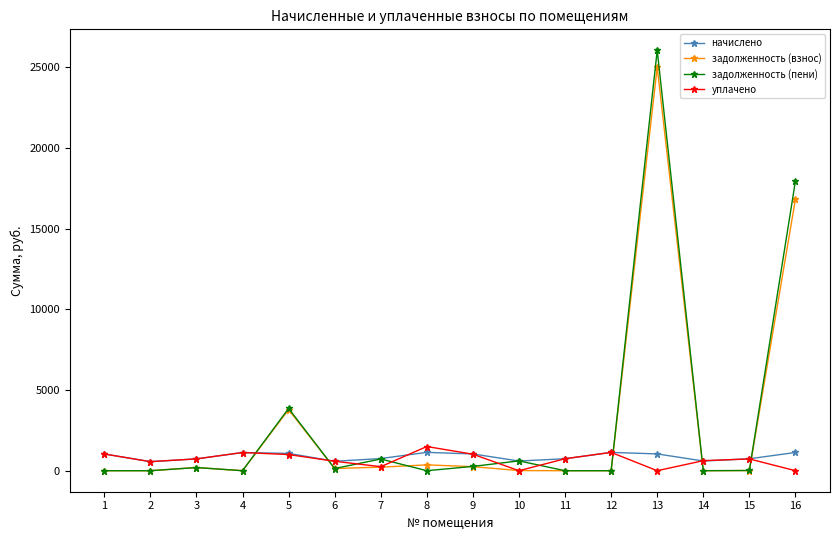

At which category is the sum across all series the highest?

13